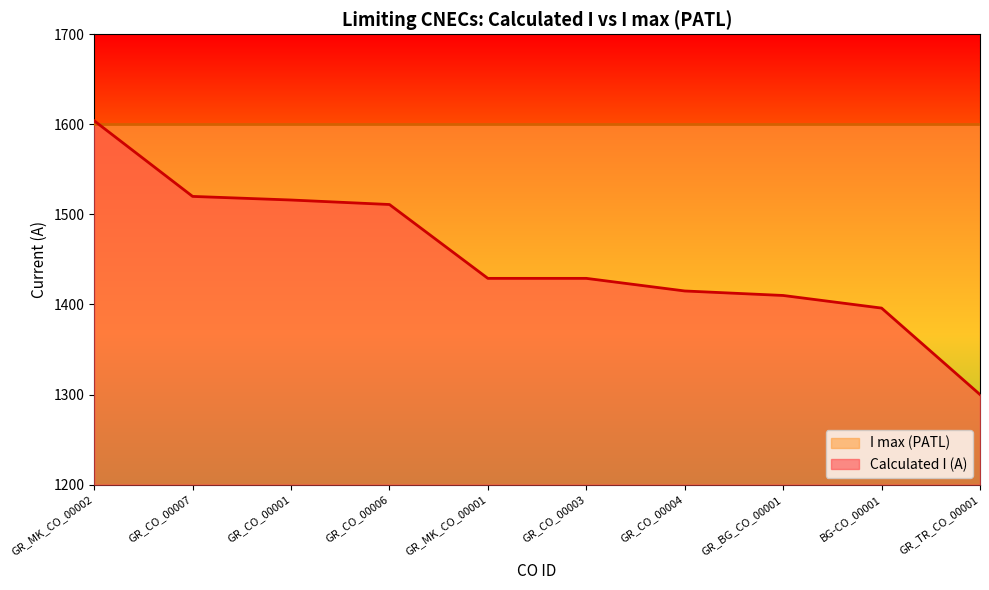

The chart shows a value of 1889 at GR_MK_CO_00001. True or false?

False